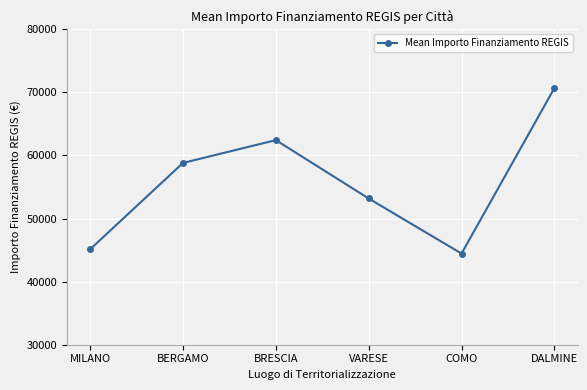

What is the difference between the values at MILANO and DALMINE?

25532.4